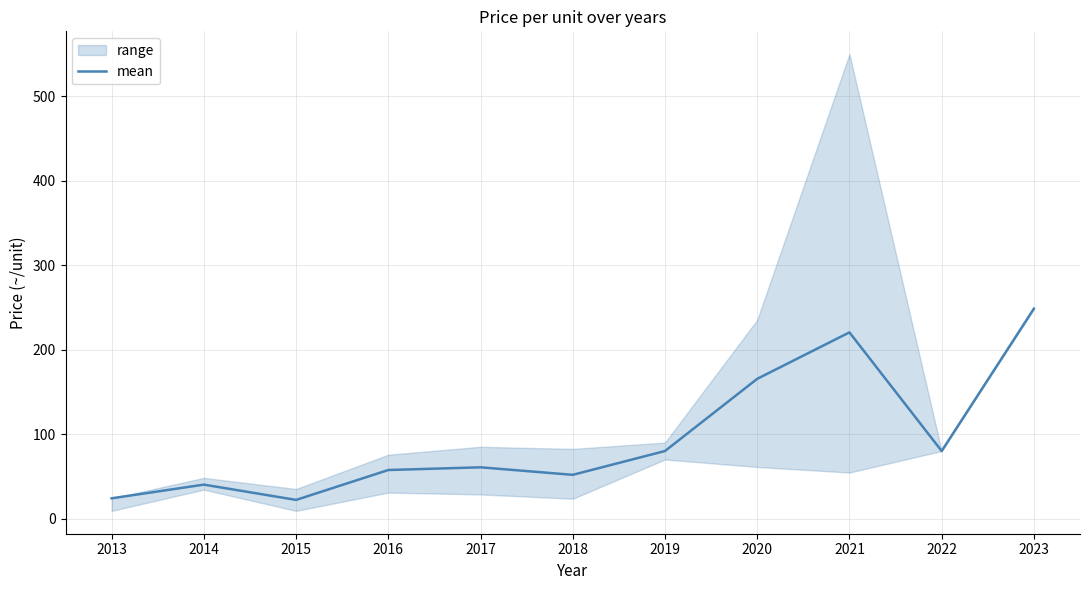

How many points are higher than both their immediate neighbors (excluding endpoints)?

3